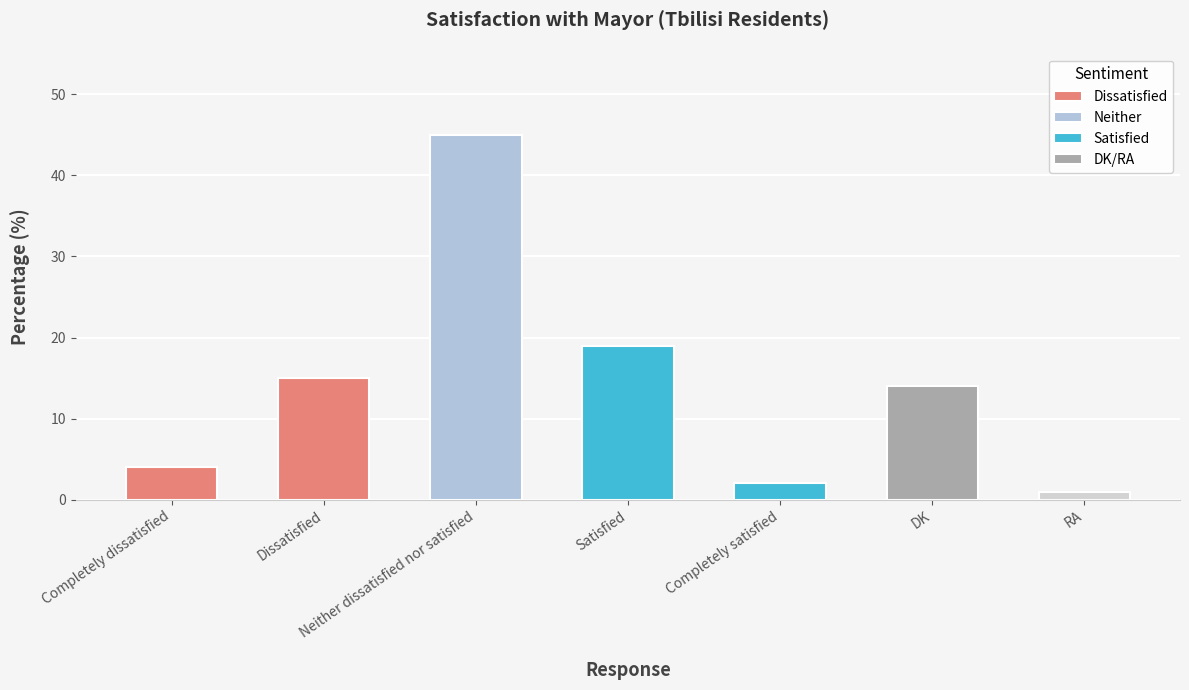

What is the value of the 1st bar from the left?

4